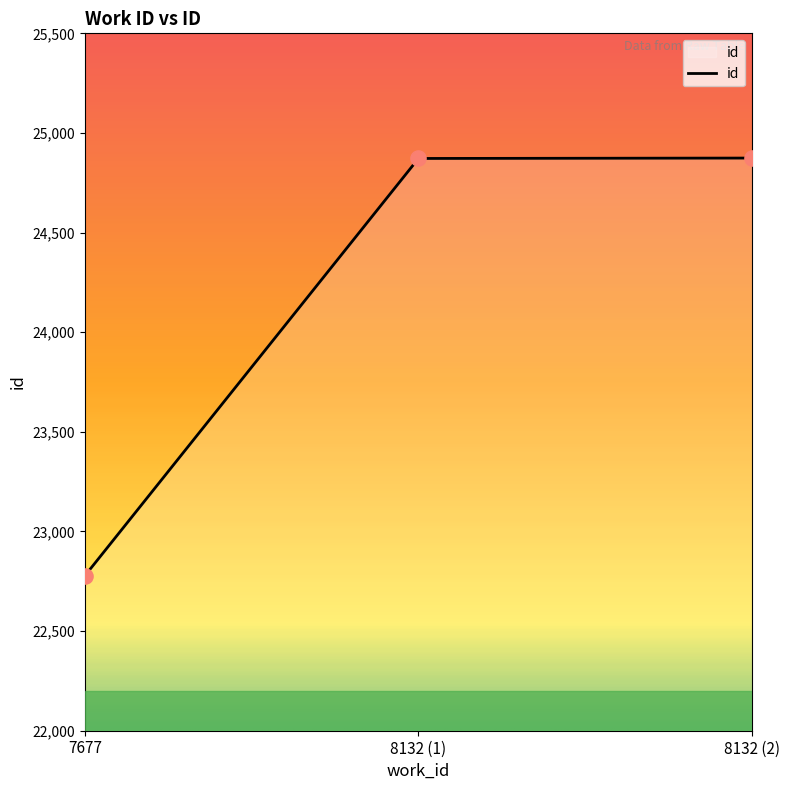

Approximately how many times larger is the value at 8132 (1) compared to 7677?

1.1